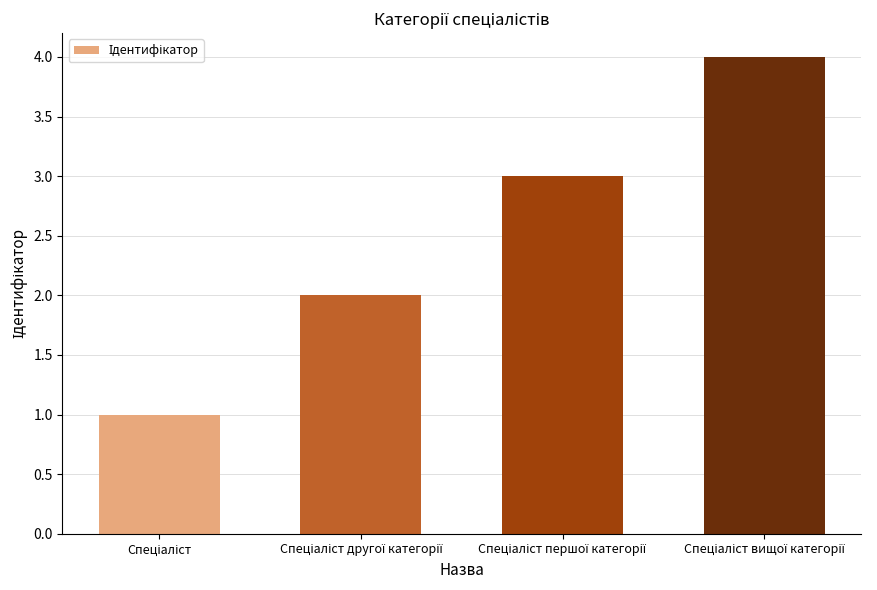

Are the bars grouped side by side (vs. stacked)?

No